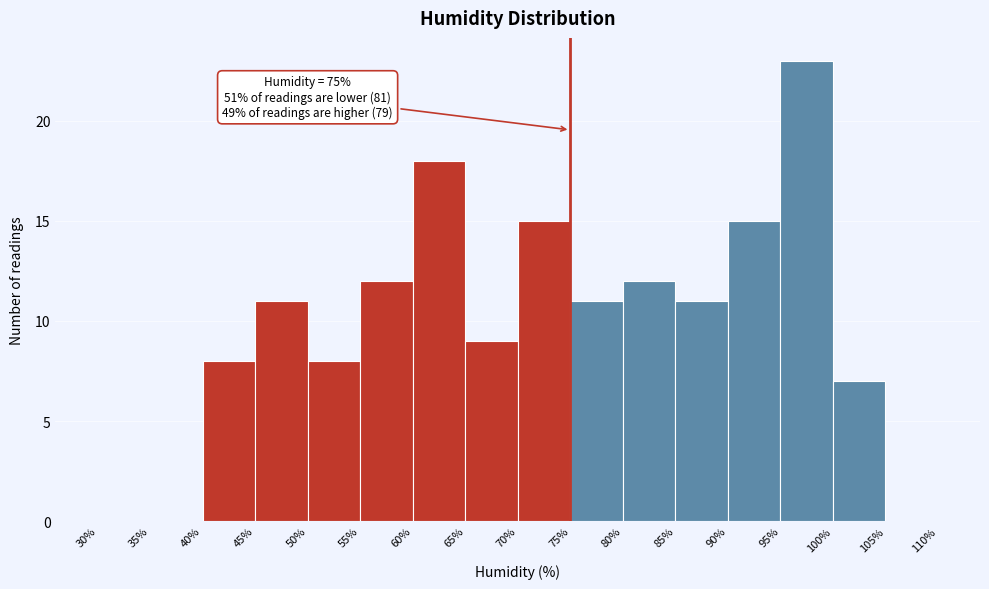

Over which range of the x-axis is the bar tallest?

95% to 100%